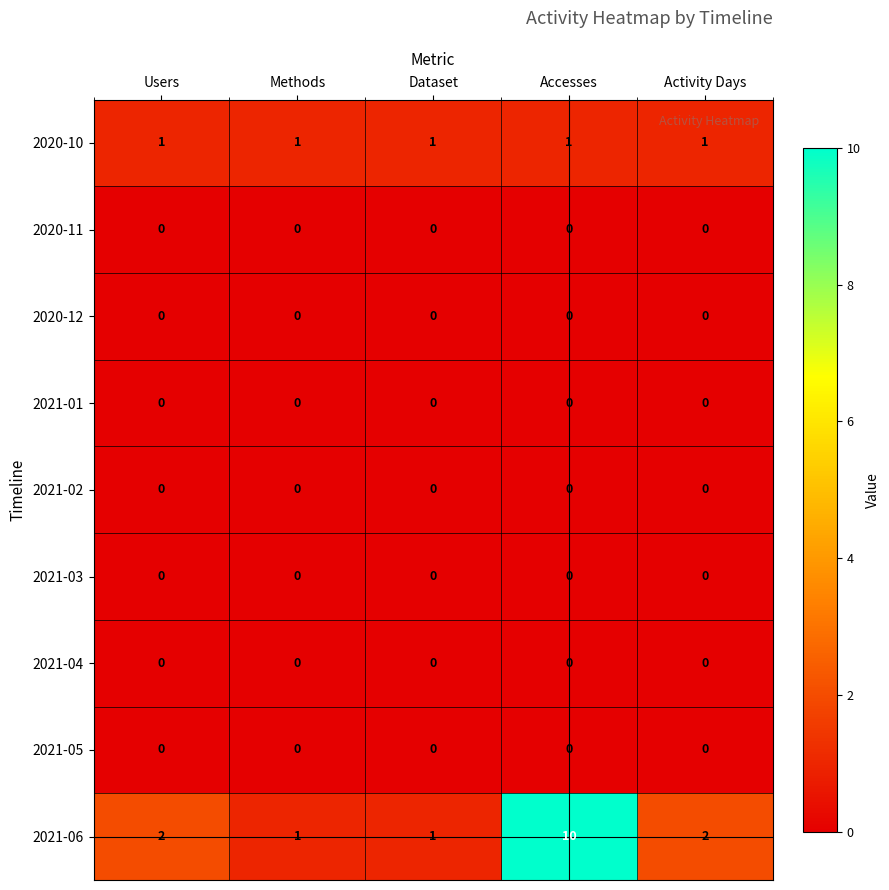

Which series changed the most between Dataset and Accesses?

2021-06